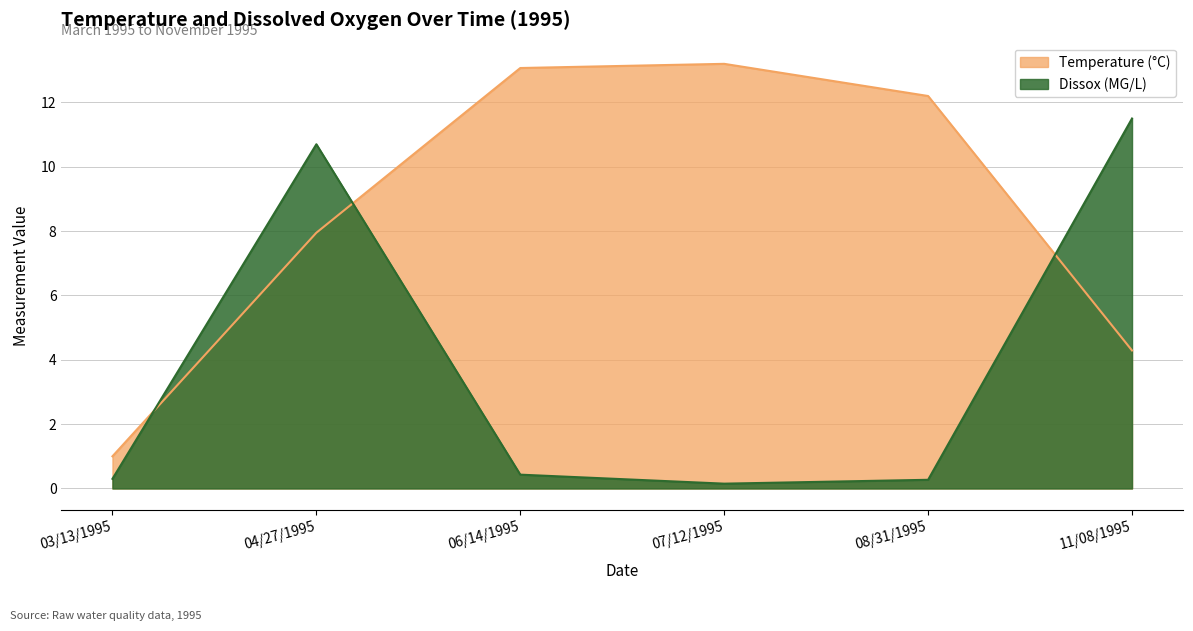

What is the average value of the Temperature series?

8.6